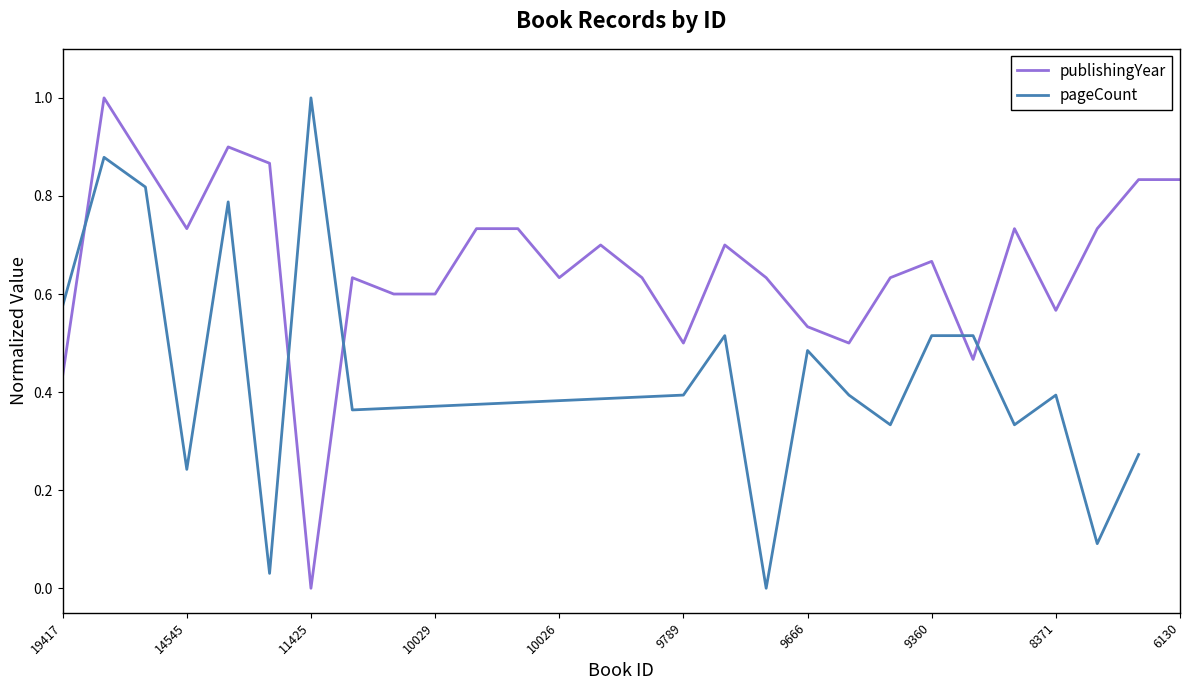

Reading left to right, list all the values displayed in this chart.

19417=0.4	19078=1.0	16457=0.9	14545=0.7	14028=0.9	11794=0.9	11425=0.0	10424=0.6	10030=0.6	10029=0.6	10028=0.7	10027=0.7	10026=0.6	10025=0.7	10024=0.6	9789=0.5	9726=0.7	9667=0.6	9666=0.5	9665=0.5	9430=0.6	9360=0.7	9306=0.5	9299=0.7	8371=0.6	8358=0.7	8175=0.8	6130=0.8